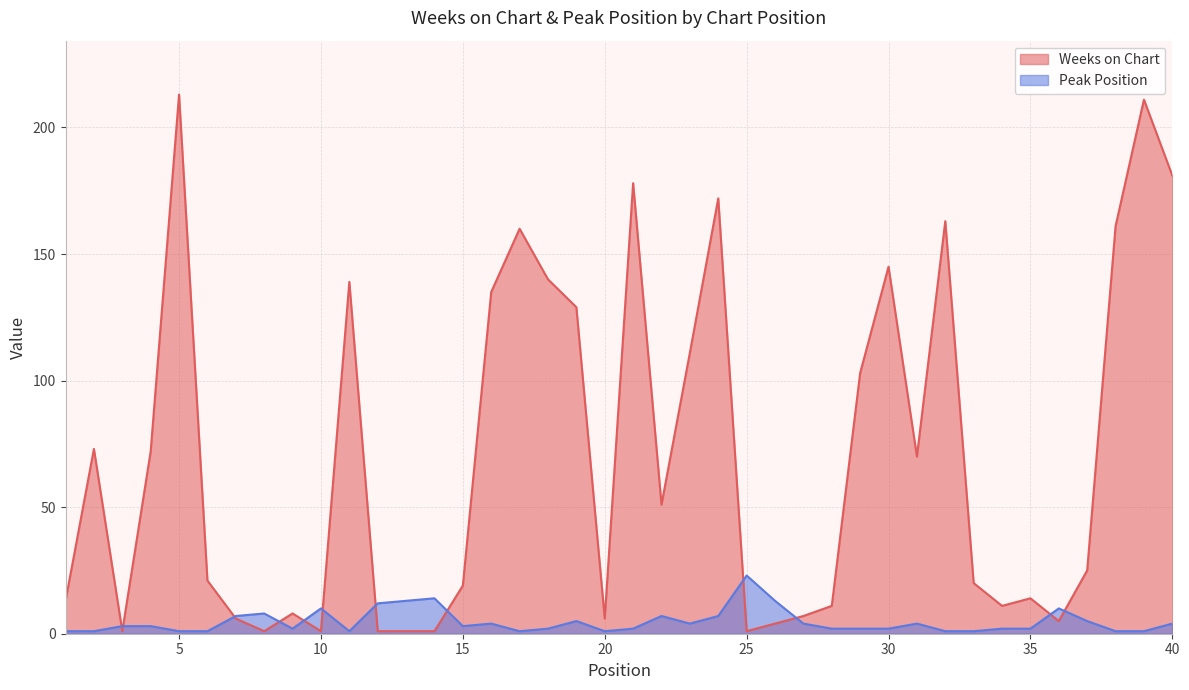

True or false: Weeks on Chart has a value of 7 at 27.

True